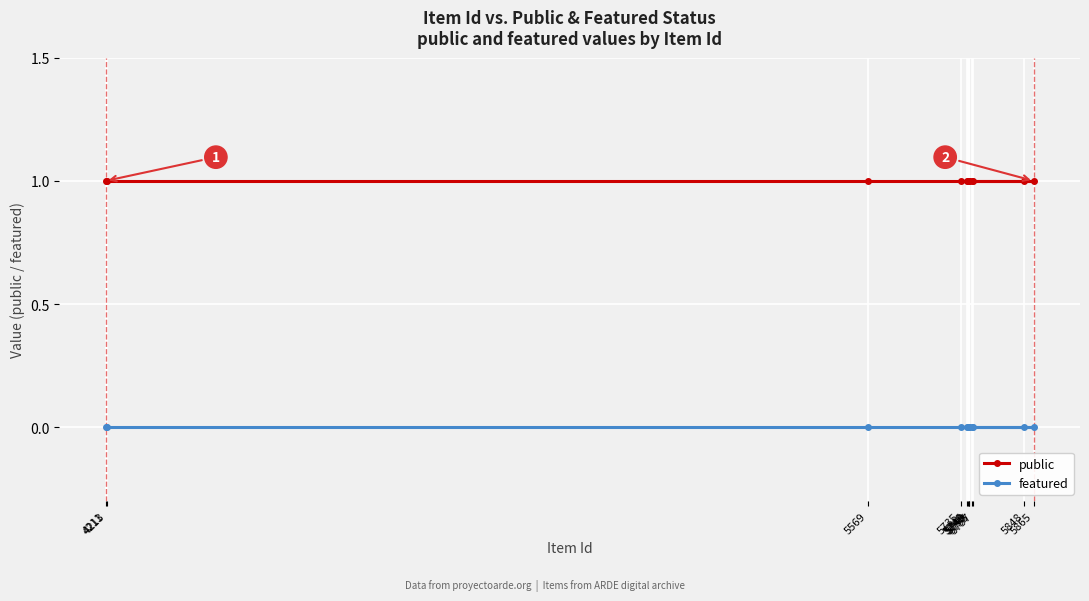

List the labels in order of public value, largest first.

4211, 4213, 5569, 5865, 5848, 5746, 5735, 5755, 5757, 5748, 5749, 5750